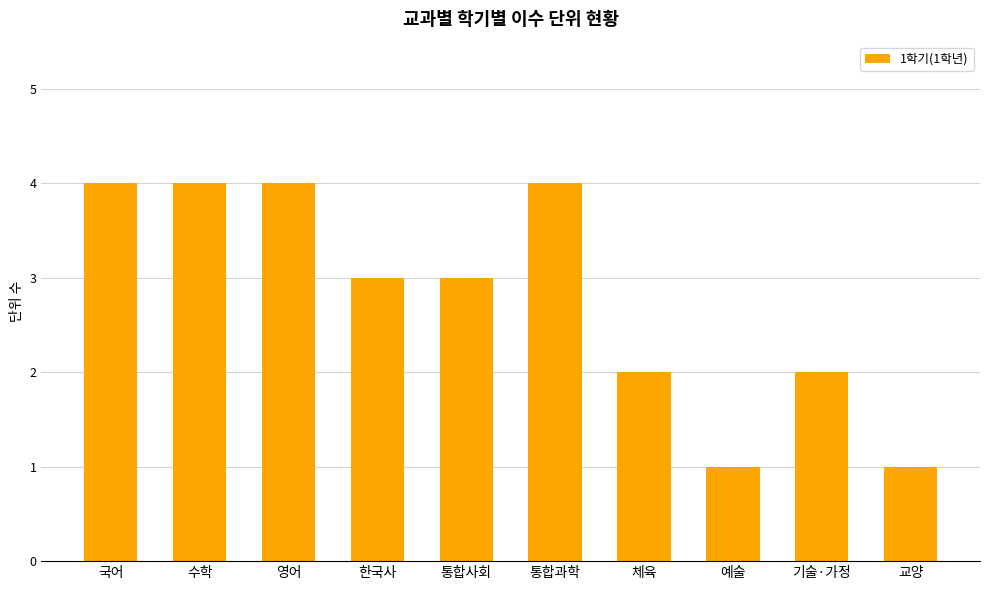

What is the maximum value shown in the chart?

4